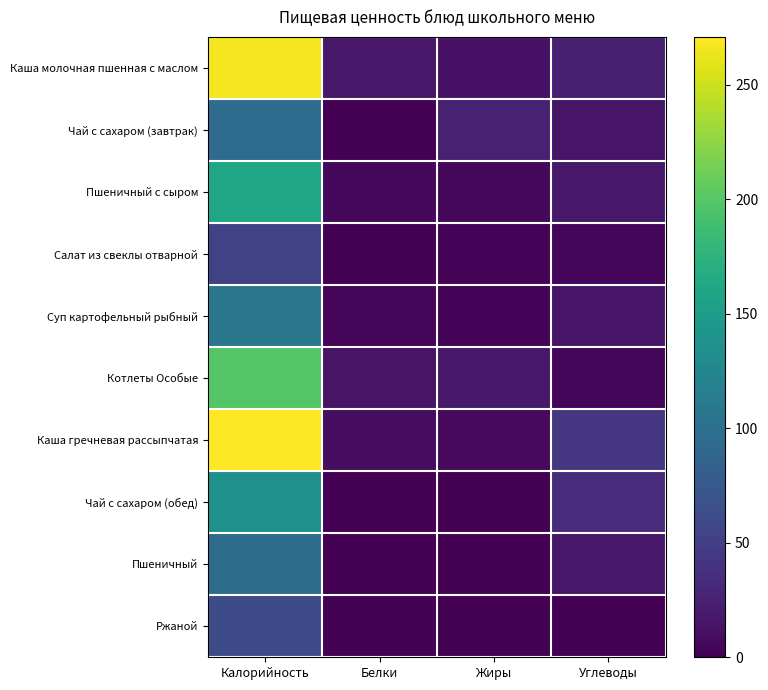

What is the total value across all series at Калорийность?

1446.0